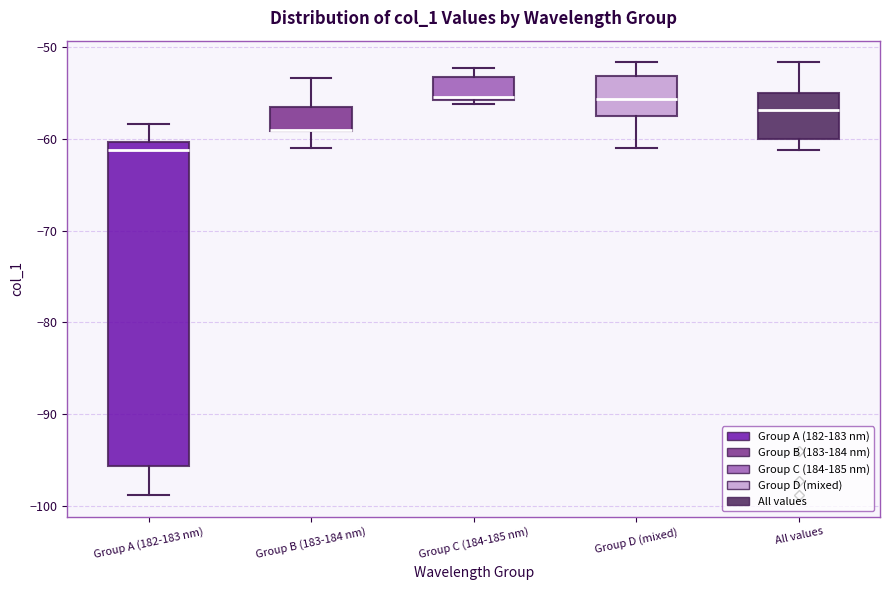

Reading left to right, read every box against the y-axis: the position of its median line, the range the box covers, and the ends of its whiskers. The values are not printed on the chart, so give them approximately, as read against the axis.

Group A (182-183 nm): median -61, box -96 to -60, whiskers -99 to -58
Group B (183-184 nm): median -59 (drawn on the box's lower edge), box -59 to -57, whiskers -61 to -53
Group C (184-185 nm): median -55, box -56 to -53, whiskers -56 (just below the box's lower edge) to -52
Group D (mixed): median -56, box -57 to -53, whiskers -61 to -52
All values: median -57, box -60 to -55, whiskers -61 to -52